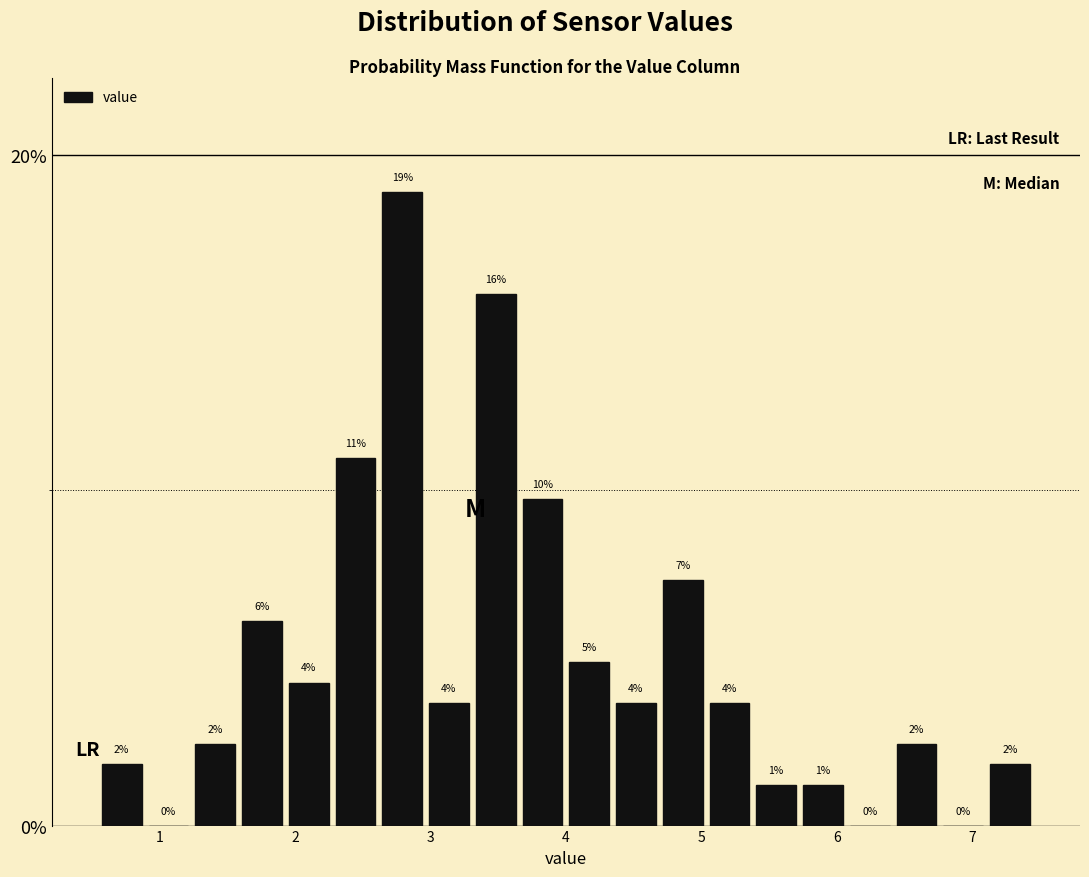

Around what value on the x-axis is the tallest bar? Give the approximate position of its centre, as read against the axis.

2.8